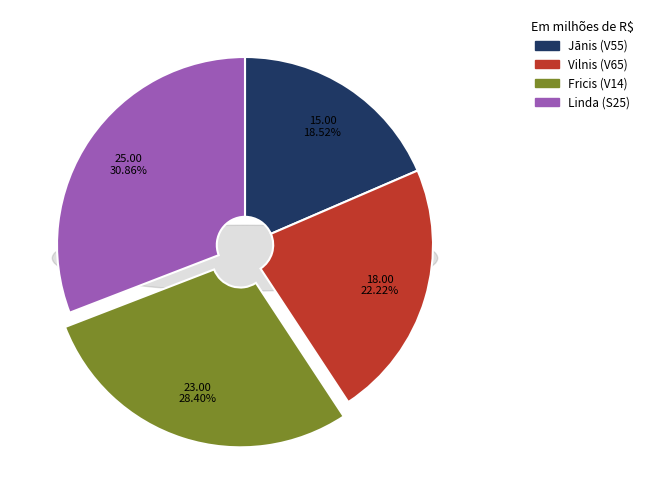

Count the number of slices in the pie.

4